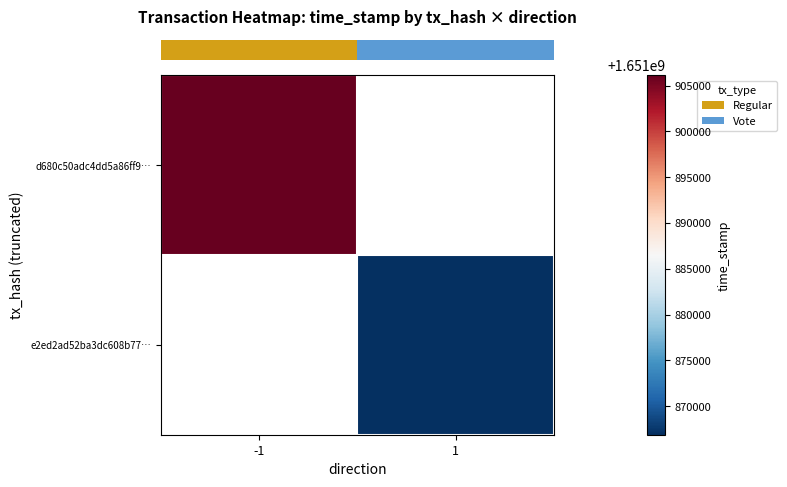

Which label corresponds to the smallest value in the chart?

1